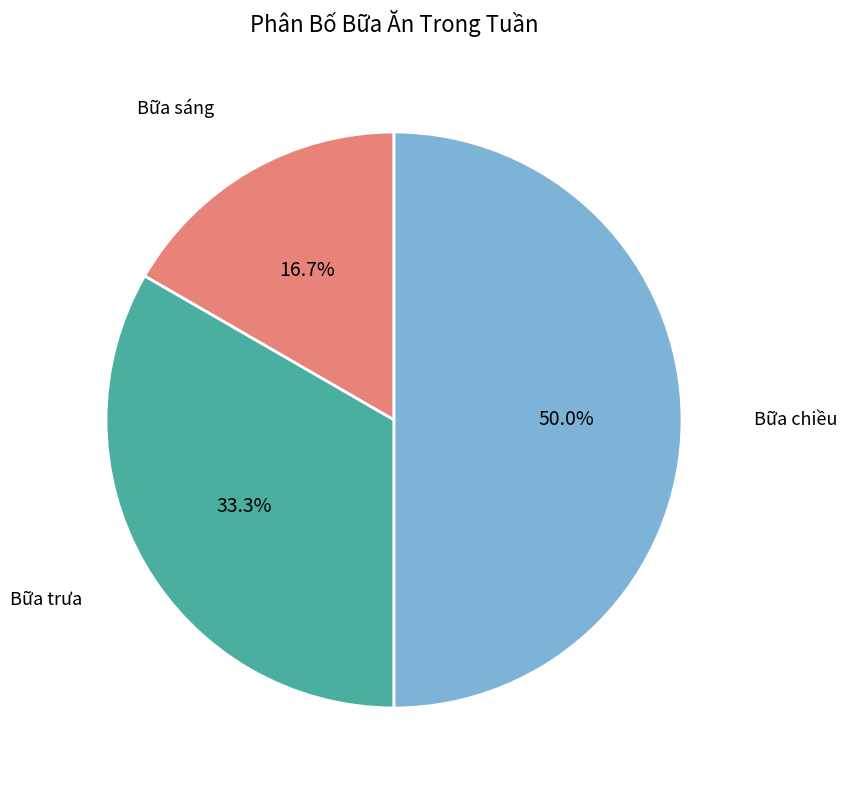

To the nearest percent, what percentage of the pie is Bữa trưa?

33%